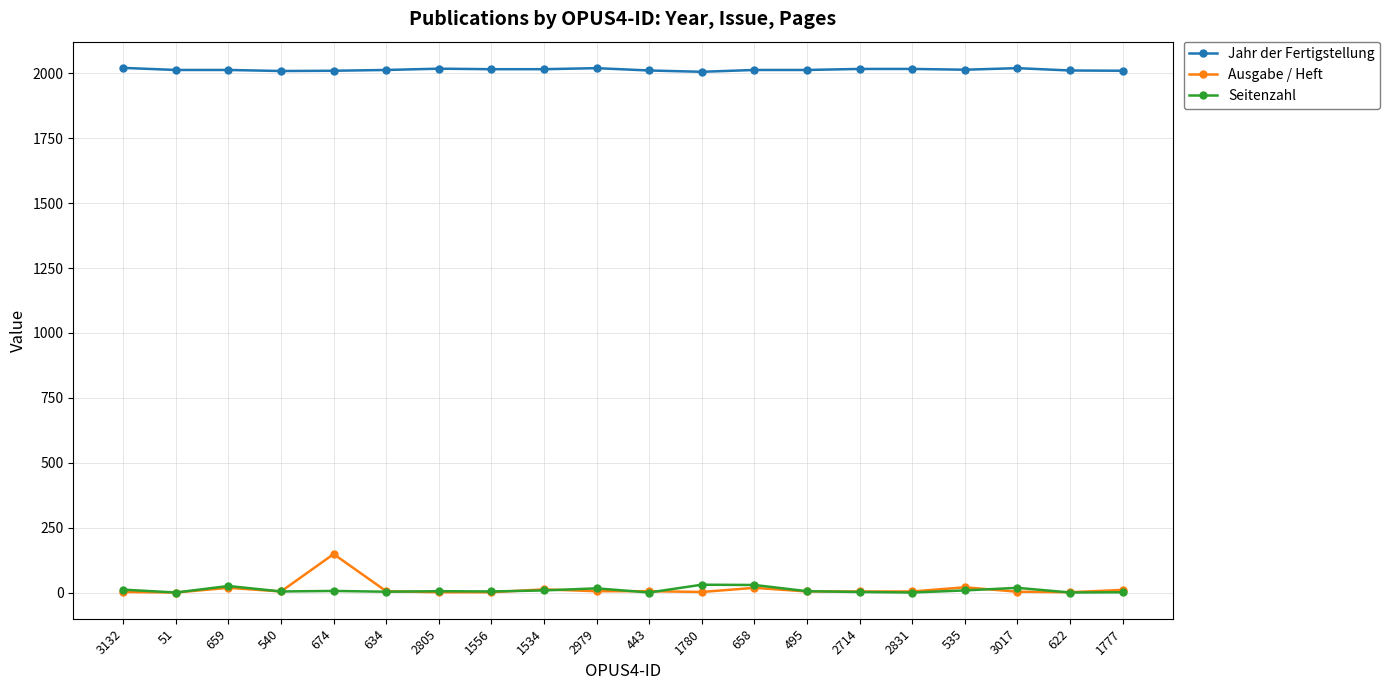

How many data points does each series have?

20